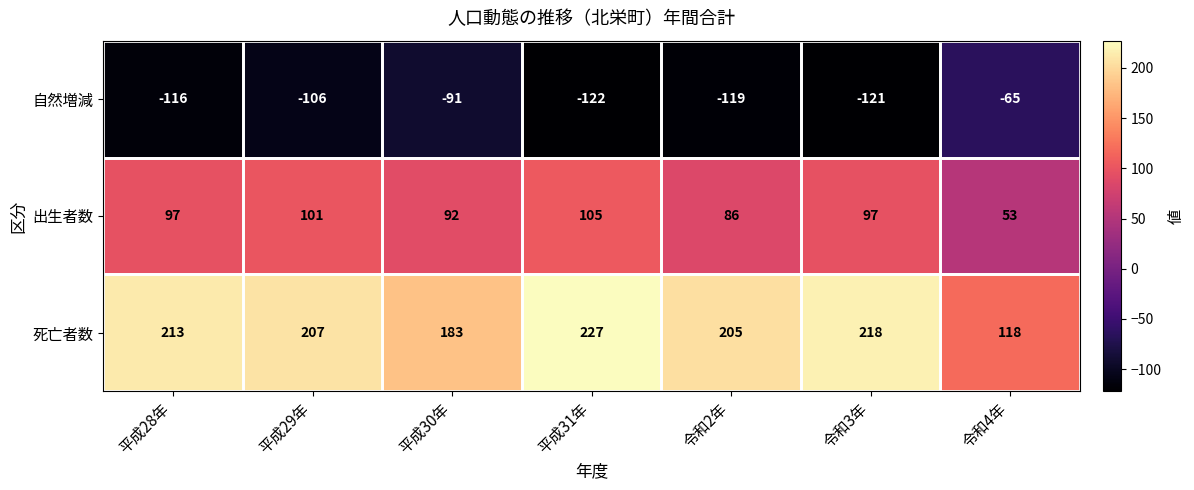

What is the maximum value shown in the chart?

227